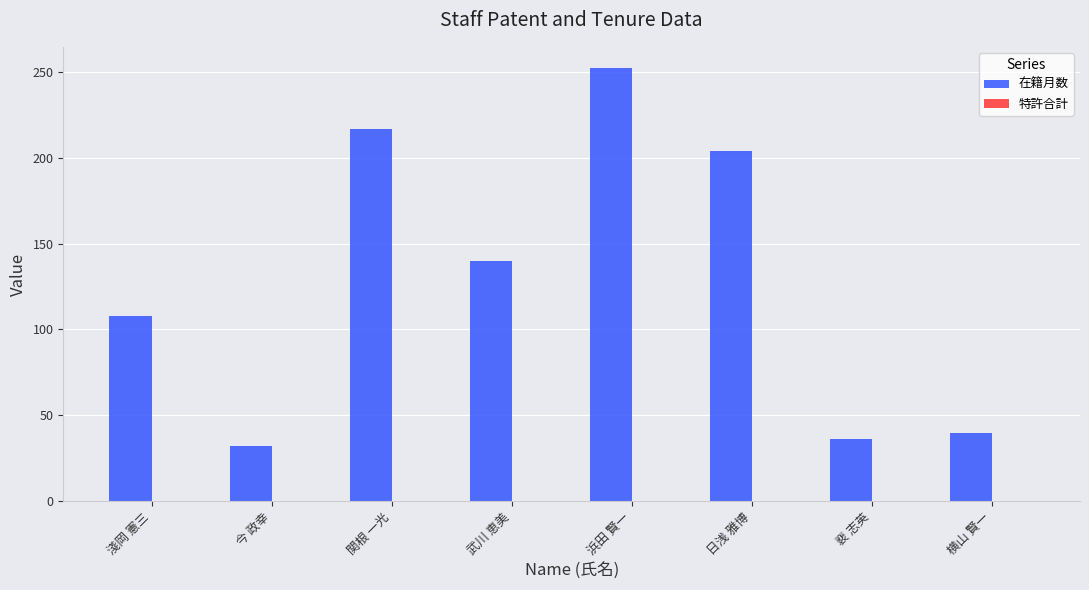

At which category does the chart reach its peak across all series?

浜田 賢一